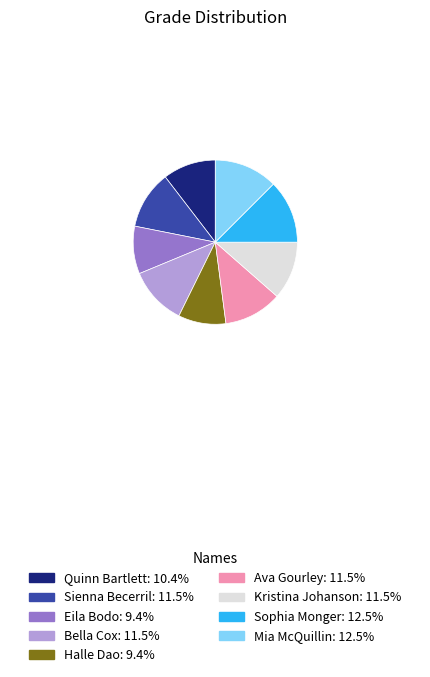

Does any single category account for the majority?

No